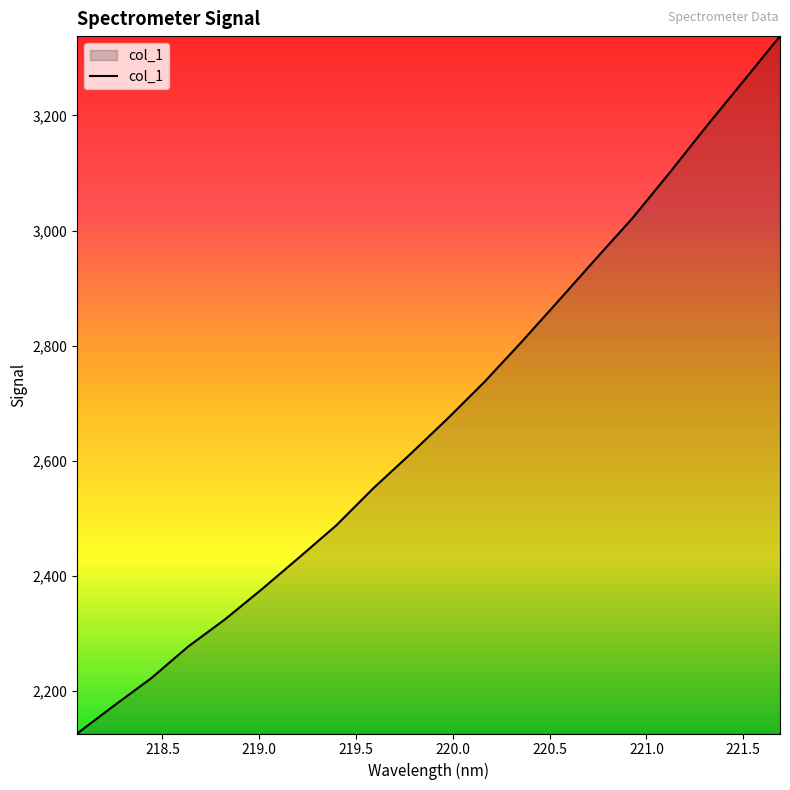

Count the number of data series in this chart.

1